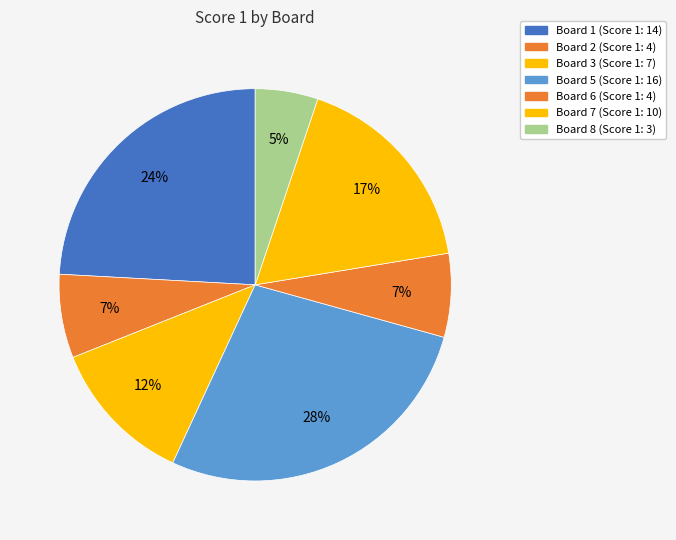

How many segments does this pie chart have?

7